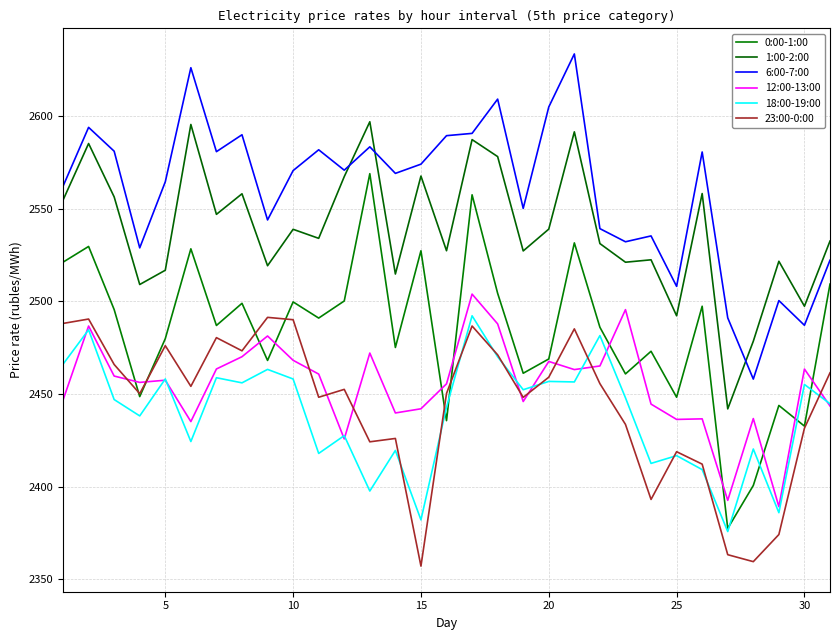

At how many categories does at least one series exceed 2535?

23